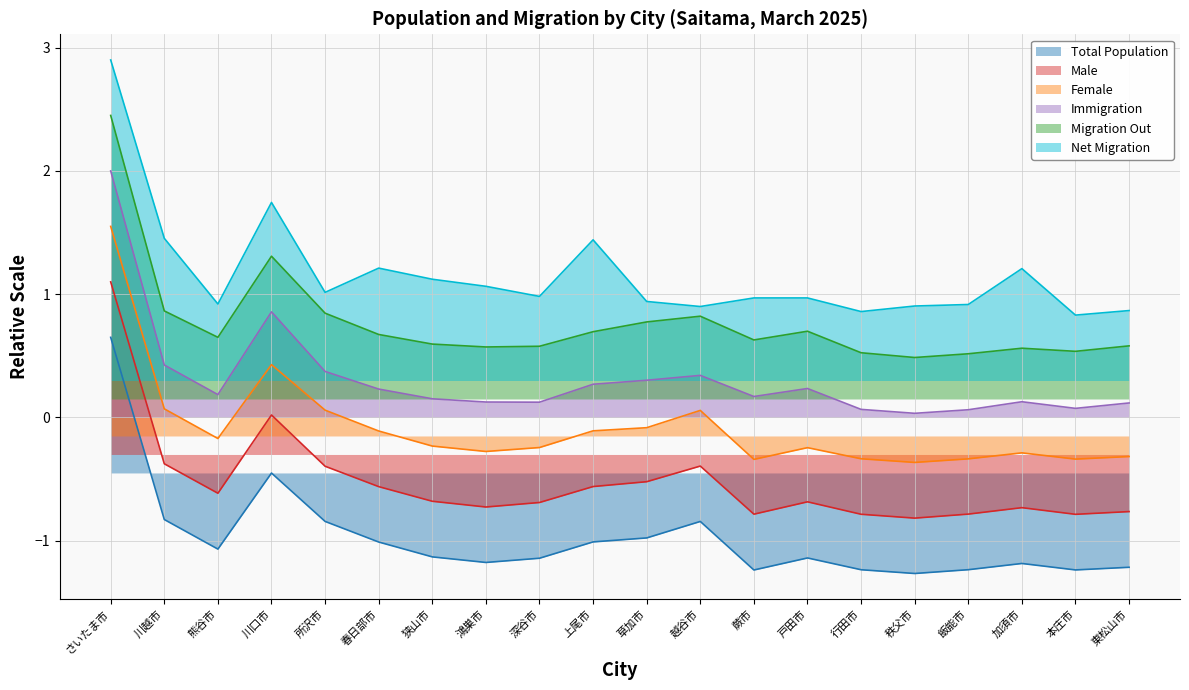

List the labels in order of Migration Out value, smallest first.

秩父市, 飯能市, 行田市, 本庄市, 加須市, 鴻巣市, 深谷市, 東松山市, 狭山市, 蕨市, 熊谷市, 春日部市, 上尾市, 戸田市, 草加市, 越谷市, 所沢市, 川越市, 川口市, さいたま市